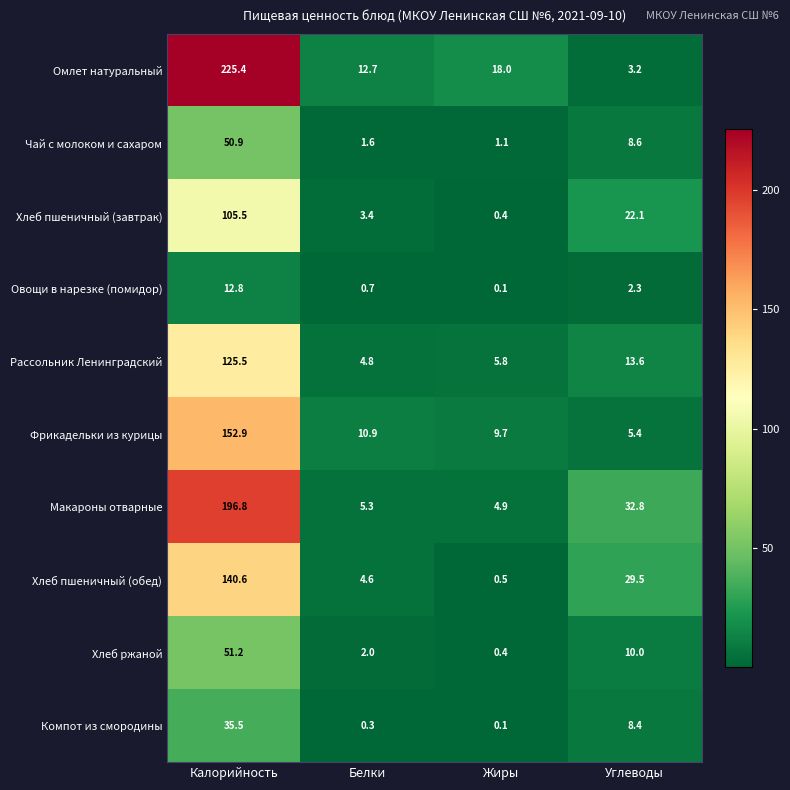

At which category is the sum across all series the highest?

Калорийность